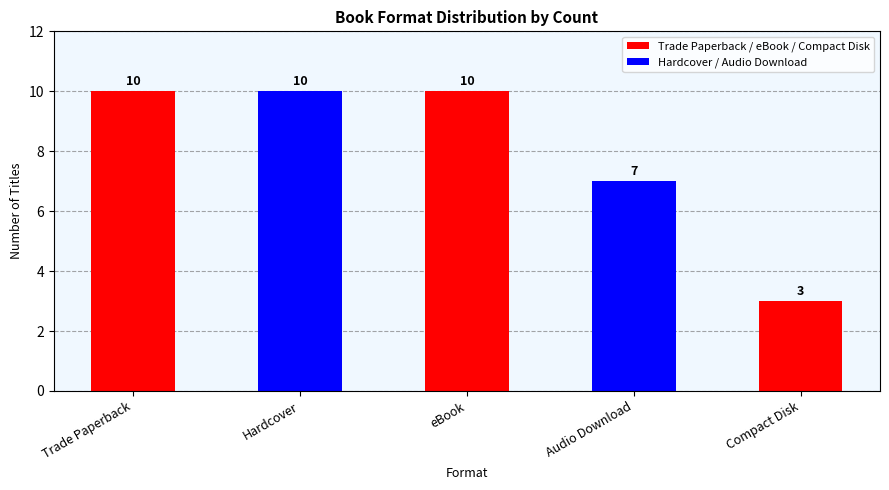

What is the minimum value shown in the chart?

3